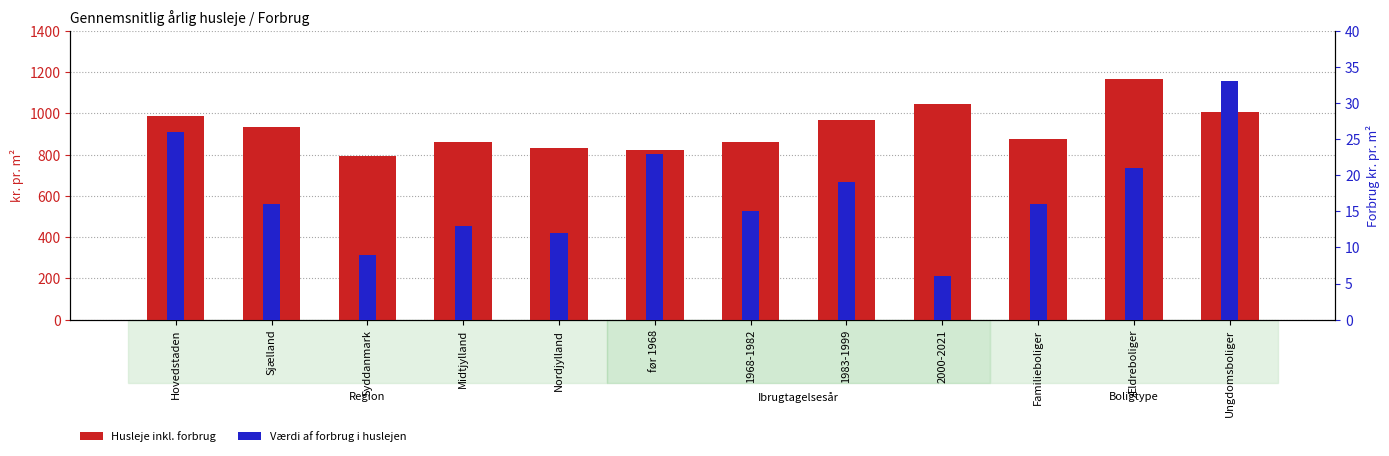

How many series are shown in this chart?

2